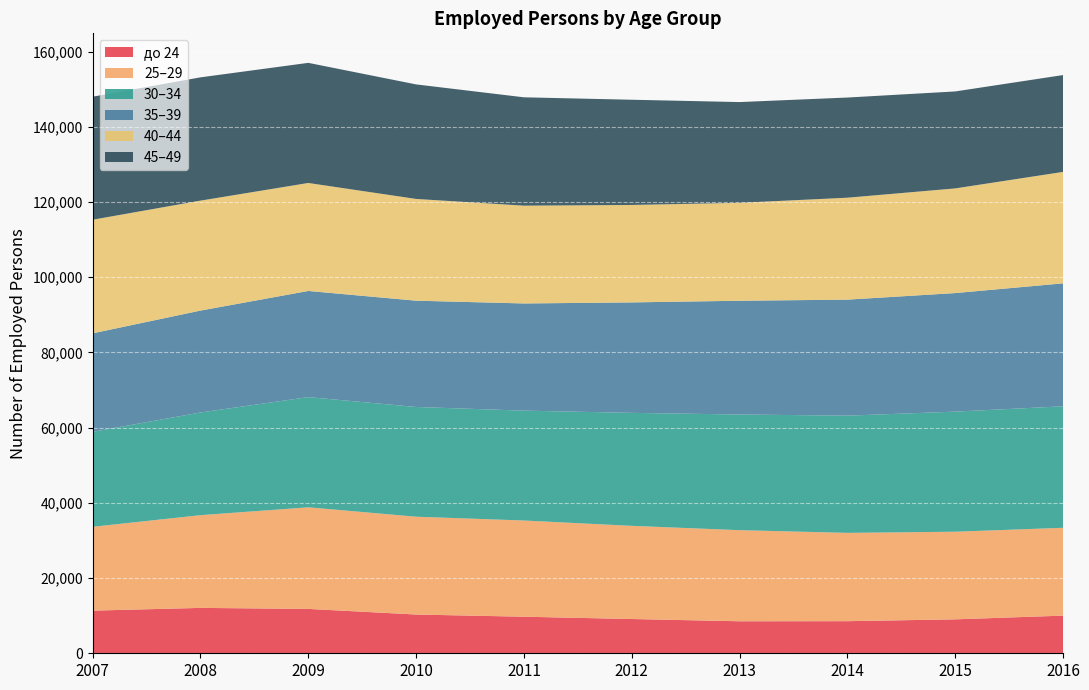

Reading left to right, extract all data points from this chart.

до 24: 2007=11339	2008=12070	2009=11800	2010=10307	2011=9723	2012=9112	2013=8513	2014=8536	2015=9025	2016=10011
25–29: 2007=22298	2008=24663	2009=27020	2010=26013	2011=25587	2012=24780	2013=24227	2014=23487	2015=23304	2016=23365
30–34: 2007=25259	2008=27304	2009=29307	2010=29188	2011=29221	2012=30048	2013=30759	2014=31177	2015=31936	2016=32309
35–39: 2007=26197	2008=27105	2009=28233	2010=28266	2011=28505	2012=29376	2013=30257	2014=30851	2015=31535	2016=32700
40–44: 2007=30212	2008=29244	2009=28720	2010=27059	2011=26009	2012=25918	2013=26042	2014=27110	2015=27835	2016=29640
45–49: 2007=32720	2008=32782	2009=31944	2010=30459	2011=28816	2012=27979	2013=26795	2014=26641	2015=25787	2016=25754